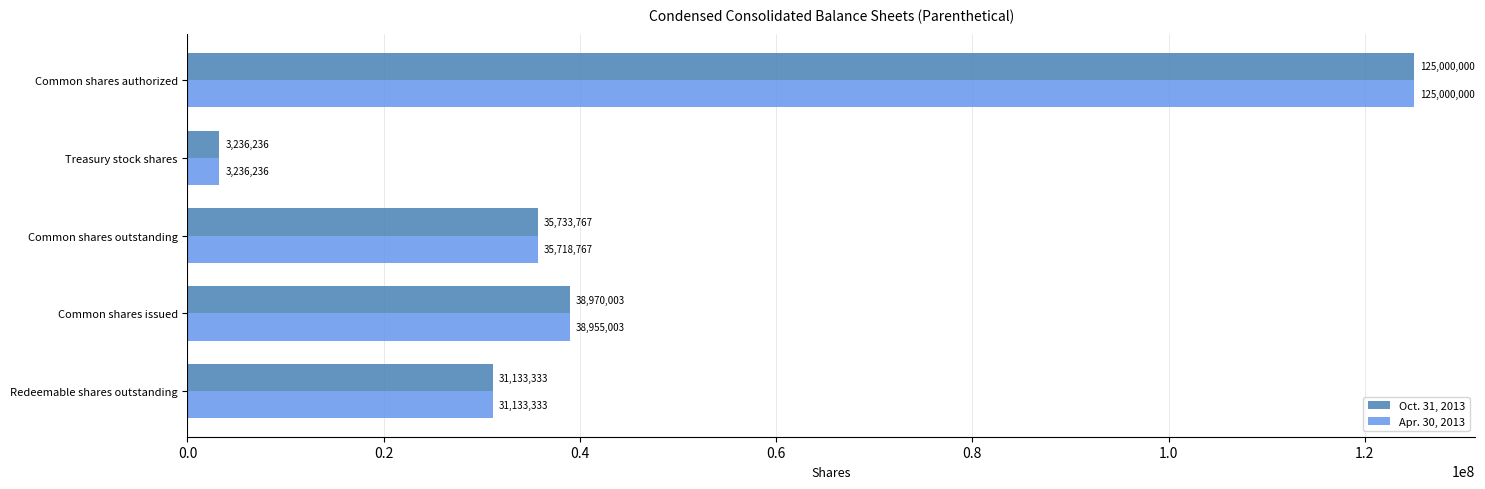

At which category is the sum across all series the highest?

Common shares authorized